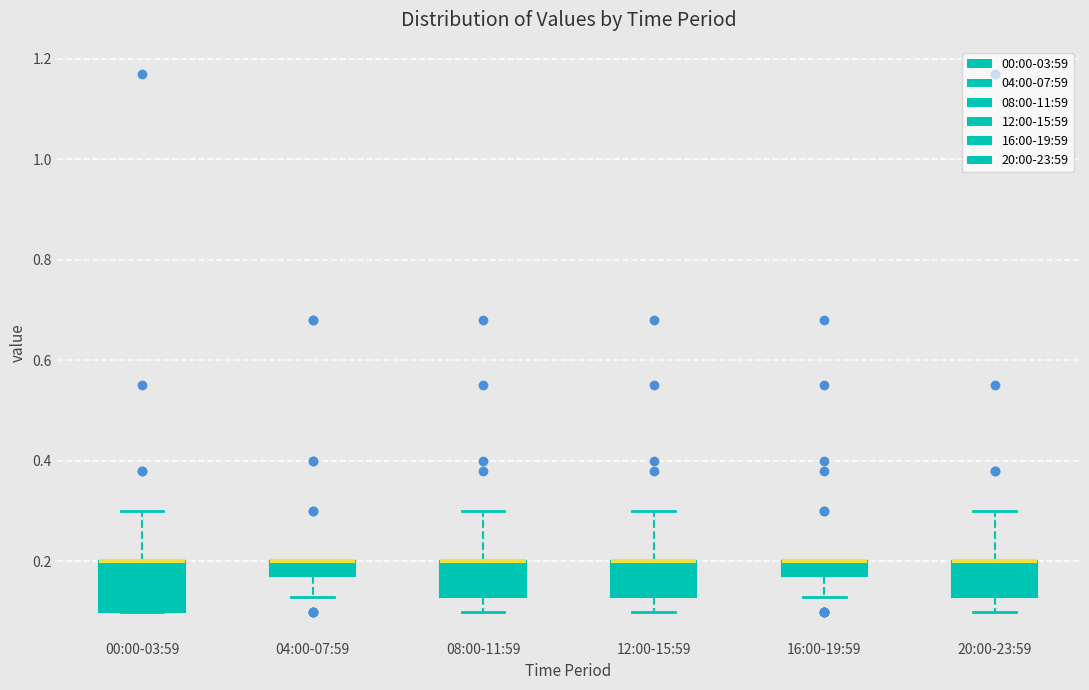

Reading left to right, read every box against the y-axis: the position of its median line, the range the box covers, and the ends of its whiskers. The values are not printed on the chart, so give them approximately, as read against the axis.

00:00-03:59: median 0.20 (drawn on the box's upper edge), box 0.10 to 0.20, whiskers 0.10 to 0.30
04:00-07:59: median 0.20 (drawn on the box's upper edge), box 0.18 to 0.20, whiskers 0.14 to 0.20
08:00-11:59: median 0.20 (drawn on the box's upper edge), box 0.14 to 0.20, whiskers 0.10 to 0.30
12:00-15:59: median 0.20 (drawn on the box's upper edge), box 0.14 to 0.20, whiskers 0.10 to 0.30
16:00-19:59: median 0.20 (drawn on the box's upper edge), box 0.18 to 0.20, whiskers 0.14 to 0.20
20:00-23:59: median 0.20 (drawn on the box's upper edge), box 0.14 to 0.20, whiskers 0.10 to 0.30